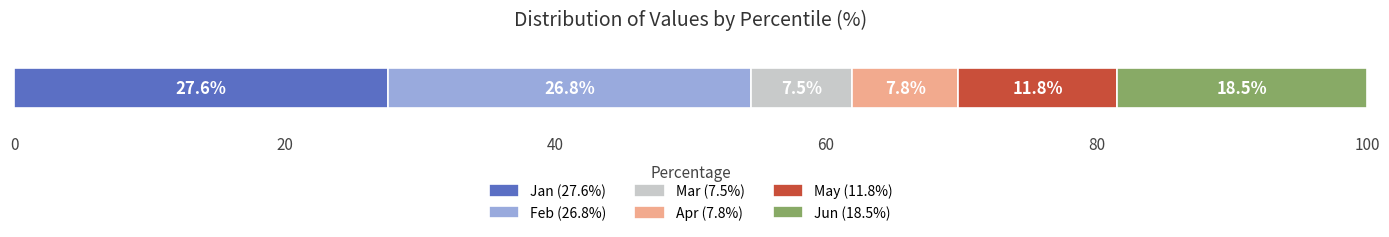

What is the minimum value for Jan (27.6%)?

27.6